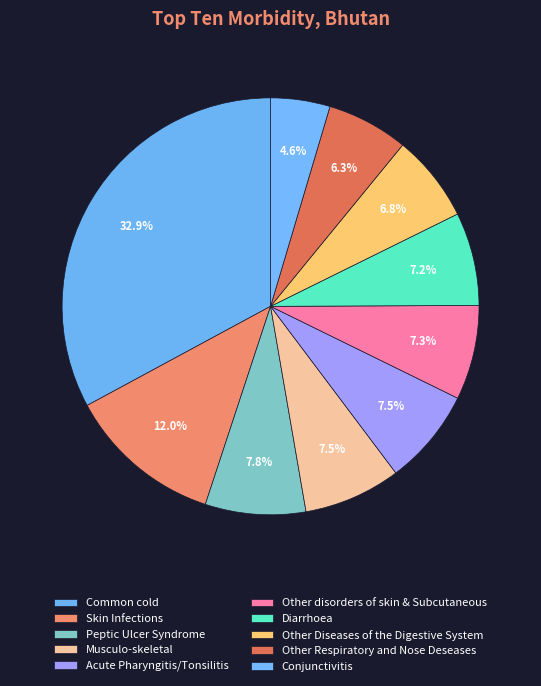

How many slices are in this pie chart?

10